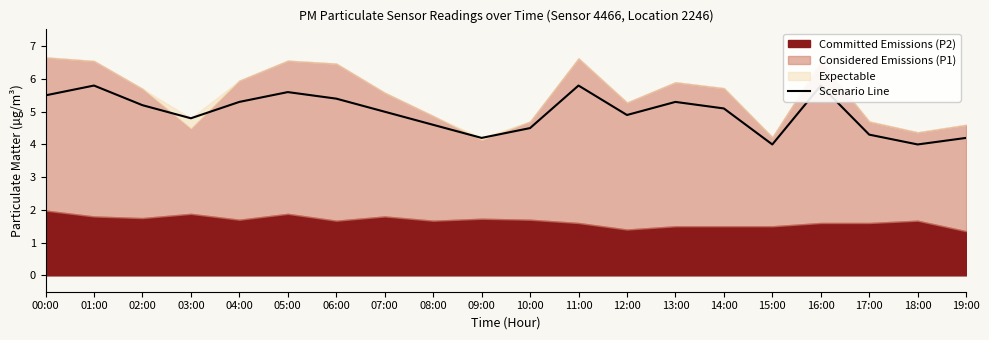

Read the value at 01:00.

5.8